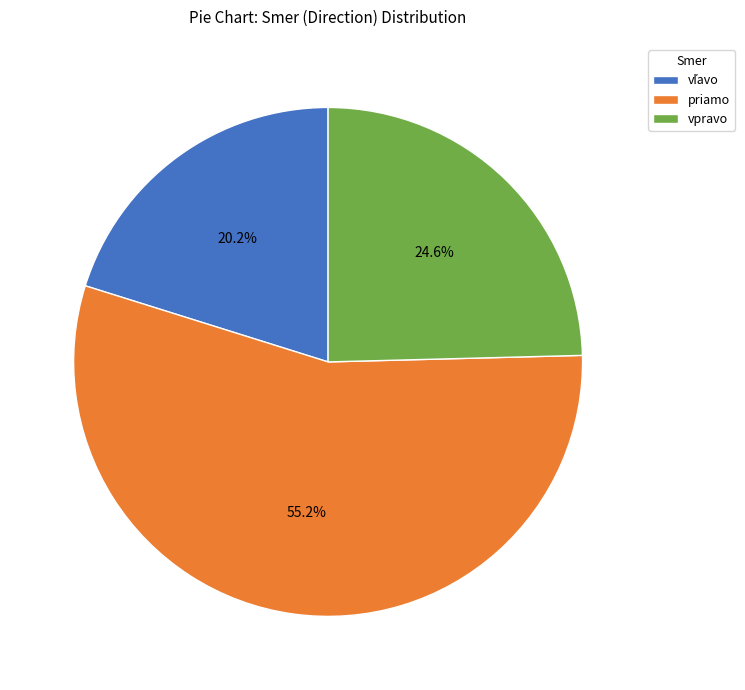

What portion of the pie excludes priamo?

44.8%